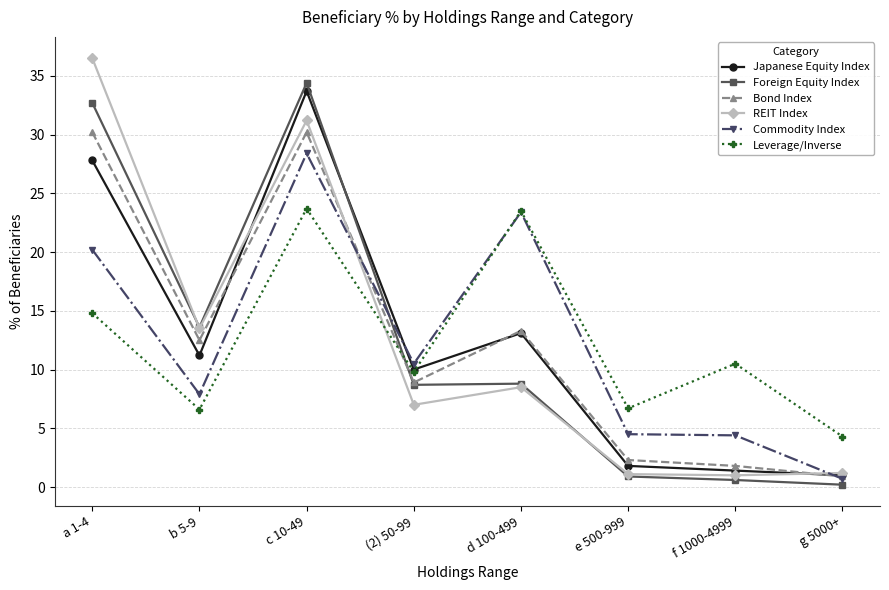

In Bond Index, how many points are lower than both neighbors (excluding endpoints)?

2